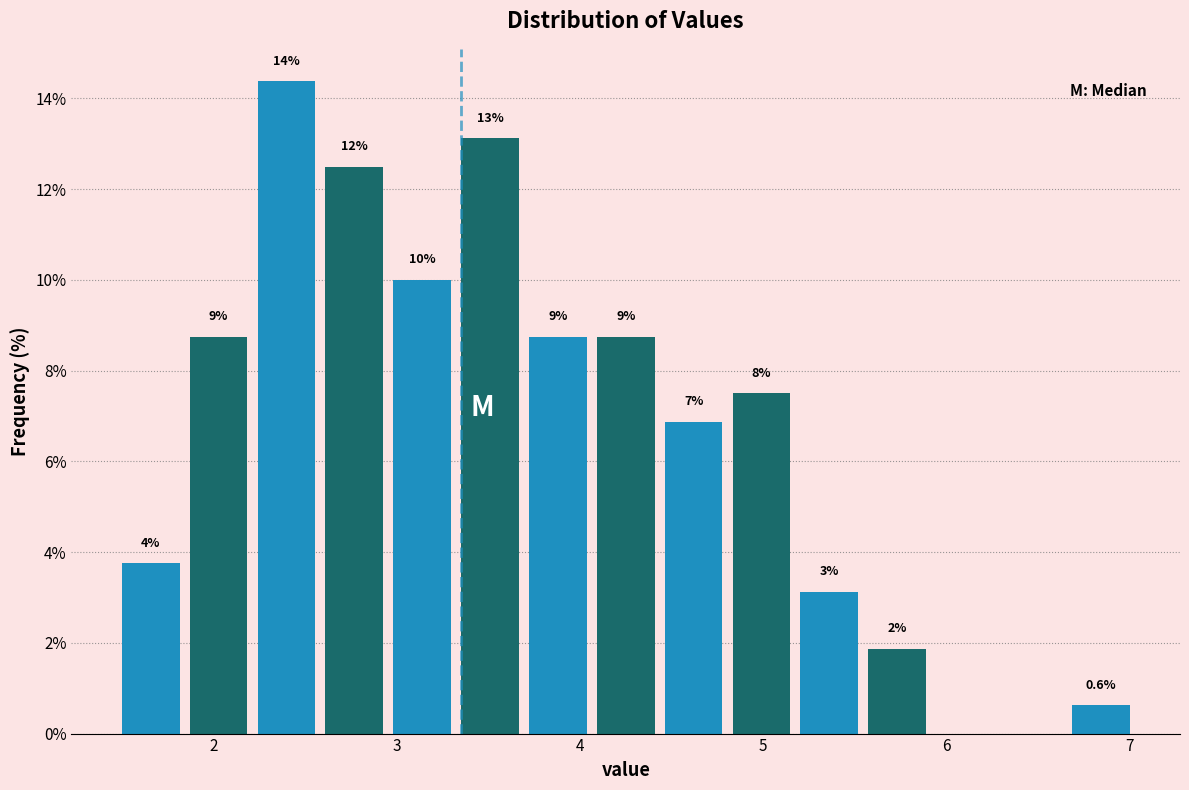

Read against the x-axis, roughly where is the centre of the tallest bar?

2.4